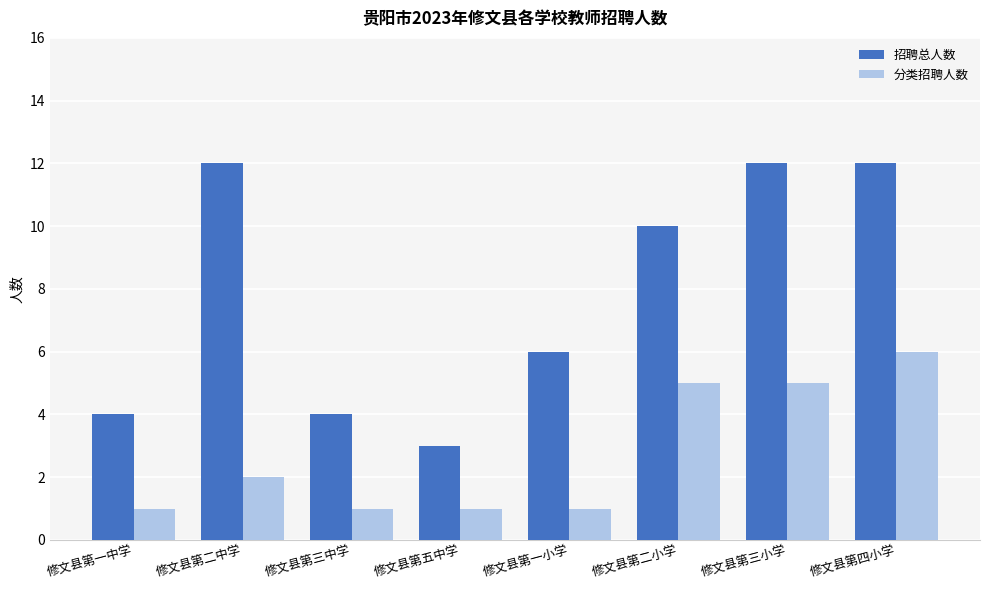

True or false: 分类招聘人数 has a value of 5 at 修文县第二小学.

True